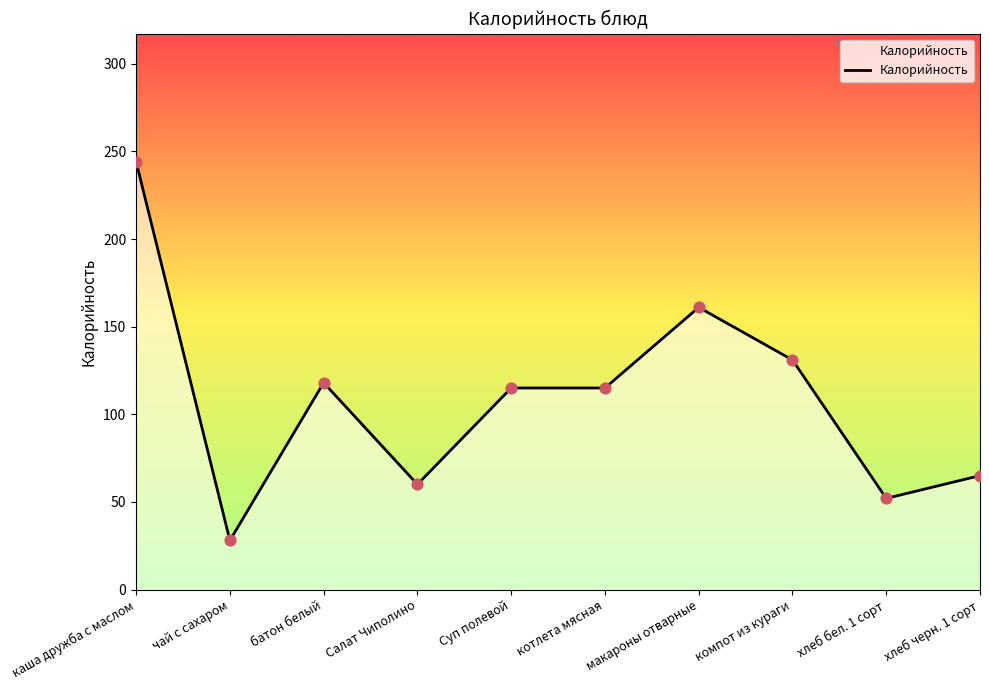

Which has a higher value, хлеб бел. 1 сорт or каша дружба c маслом?

каша дружба c маслом